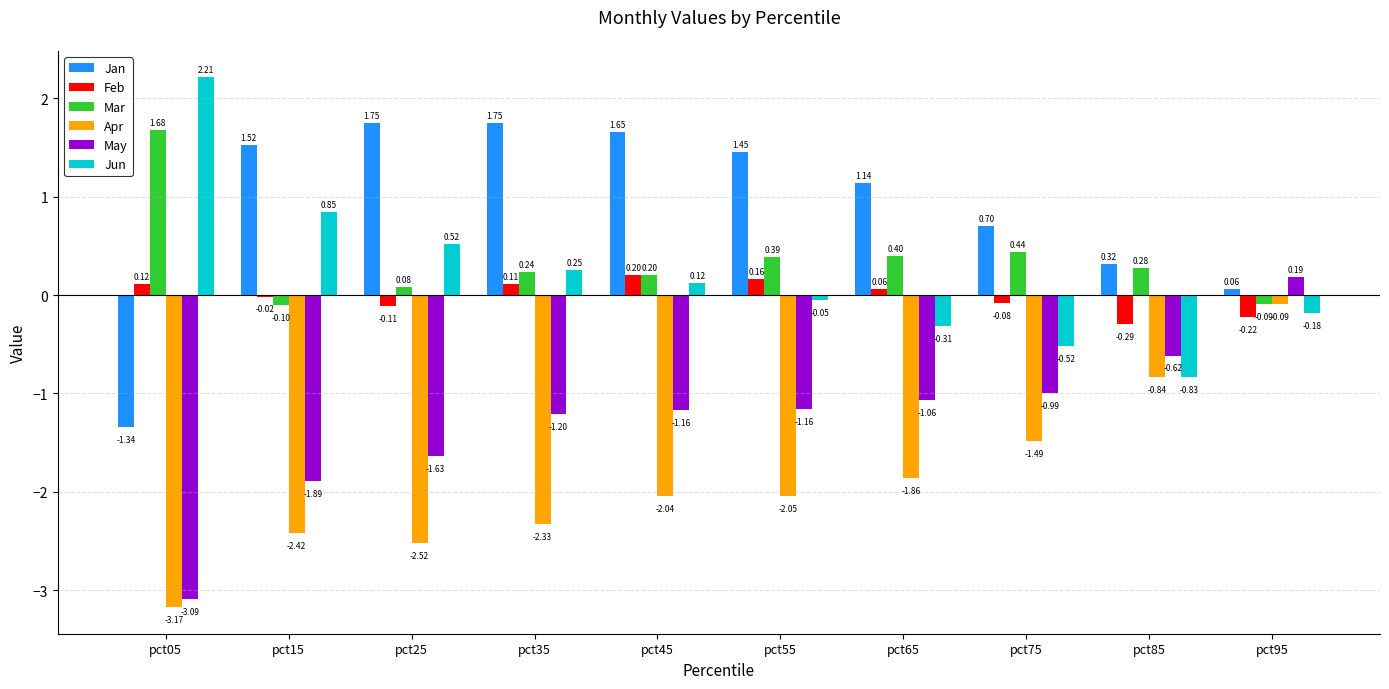

What is the difference between the May values at pct95 and pct05?

3.3